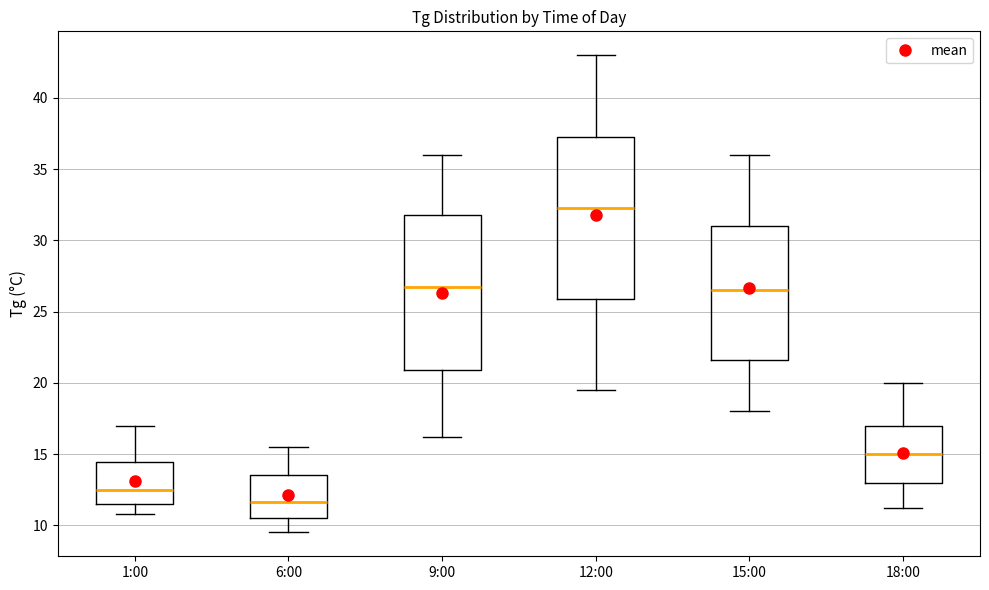

Reading left to right, transcribe this box plot: for each box, give where its median line is, the range the box spans, and where its two whiskers end, as read against the y-axis. The values are not printed on the chart, so give them approximately, as read against the axis.

1:00: median 12.5, box 11.5 to 14.5, whiskers 11.0 to 17.0
6:00: median 11.5, box 10.5 to 13.5, whiskers 9.5 to 15.5
9:00: median 27.0, box 21.0 to 32.0, whiskers 16.0 to 36.0
12:00: median 32.5, box 26.0 to 37.0, whiskers 19.5 to 43.0
15:00: median 26.5, box 21.5 to 31.0, whiskers 18.0 to 36.0
18:00: median 15.0, box 13.0 to 17.0, whiskers 11.0 to 20.0